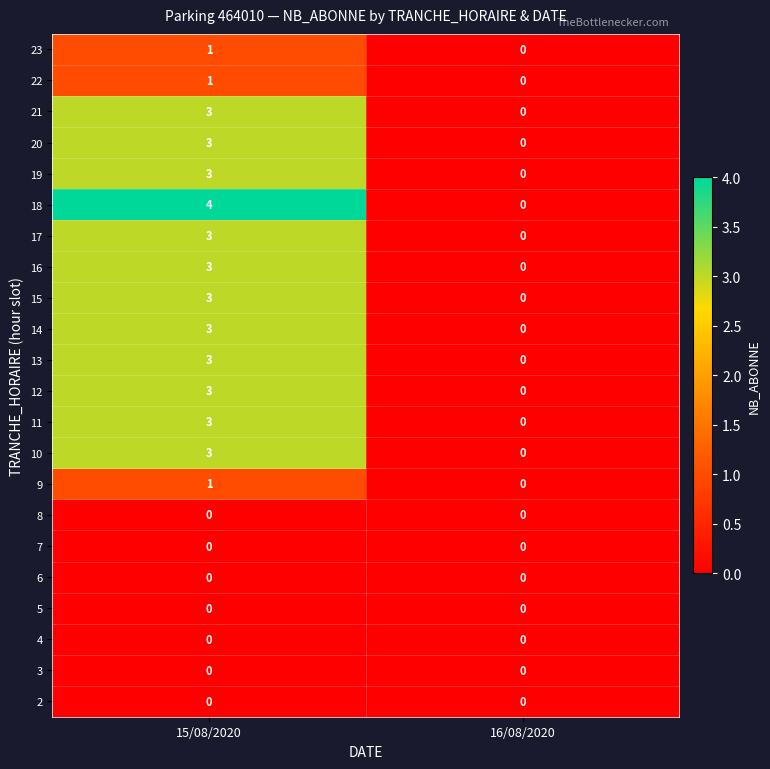

The value of 19 at 16/08/2020 is 2. True or false?

False